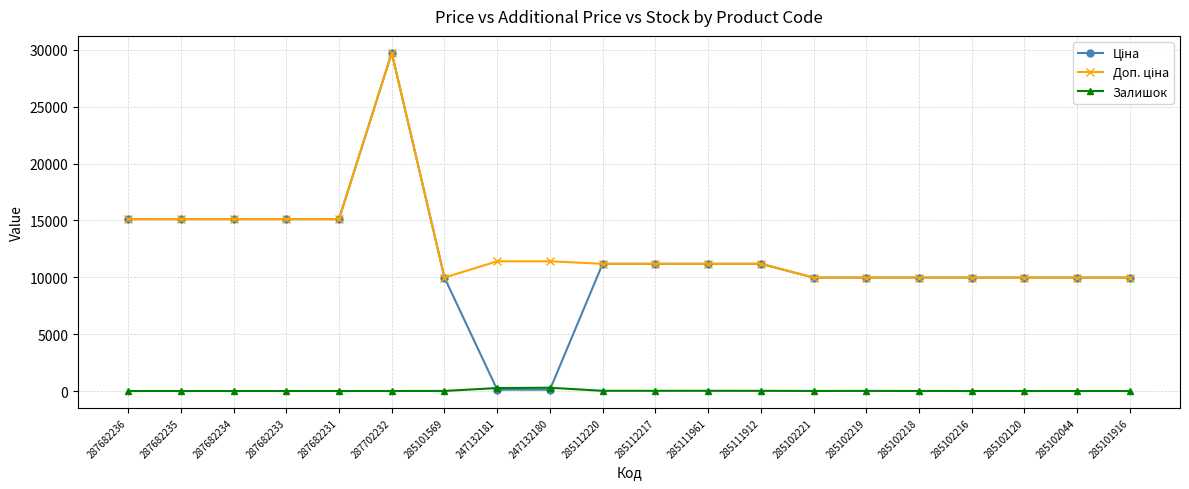

At how many categories does at least one series exceed 6561?

20